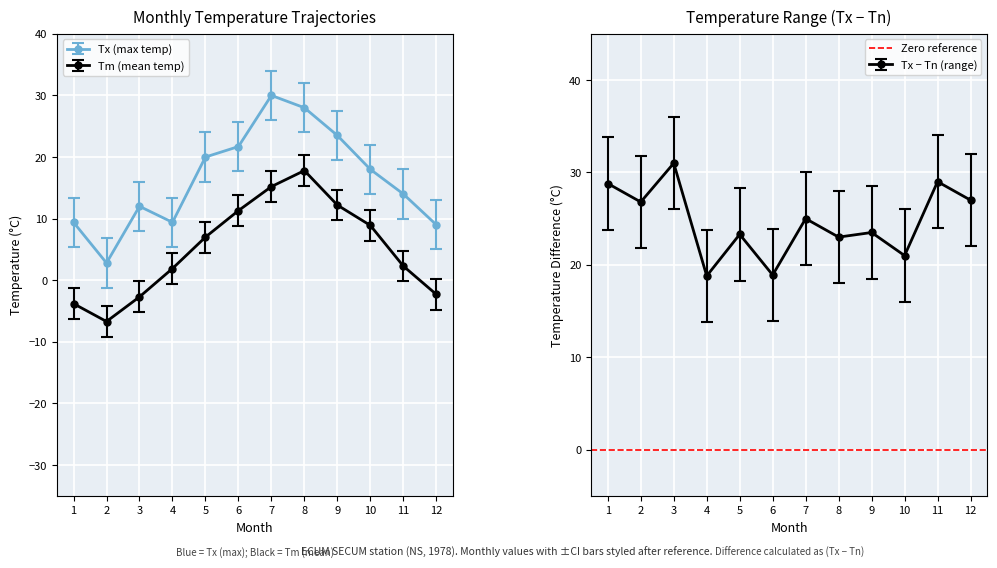

How many distinct data groups are displayed?

4